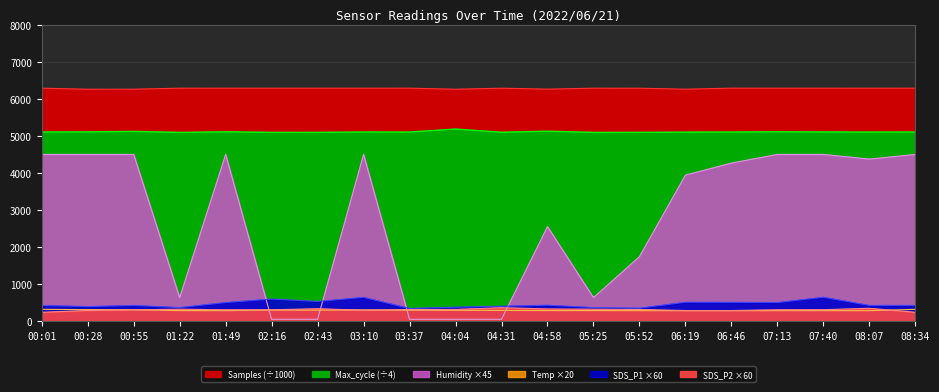

At which label does Samples reach its peak?

06:46